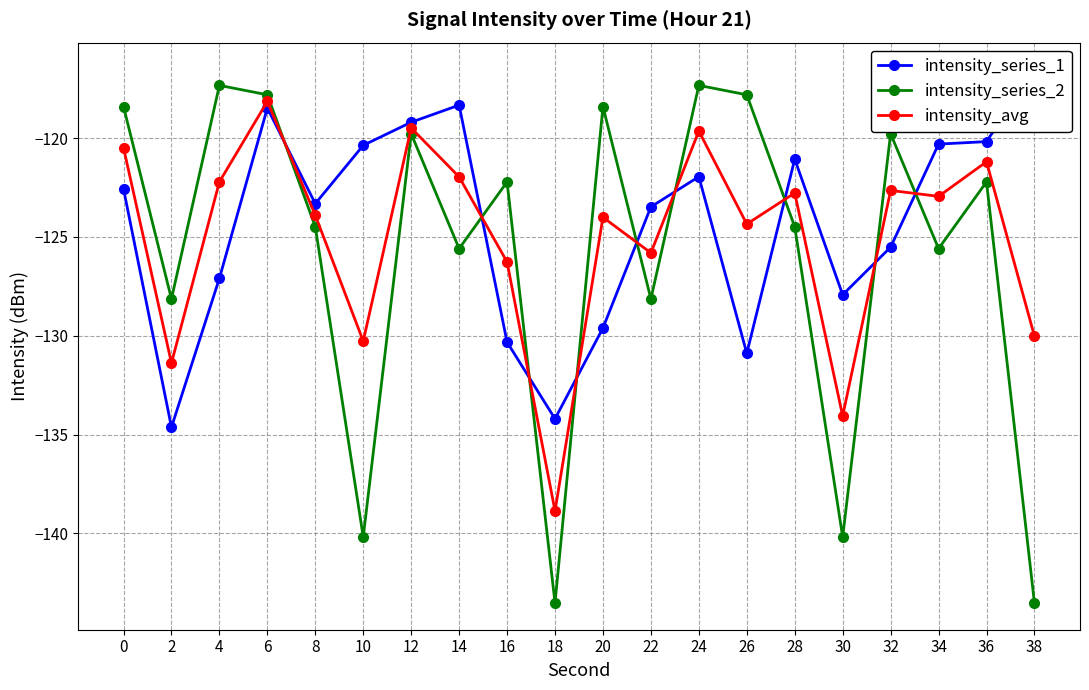

What is the minimum value for intensity_avg?

-138.9